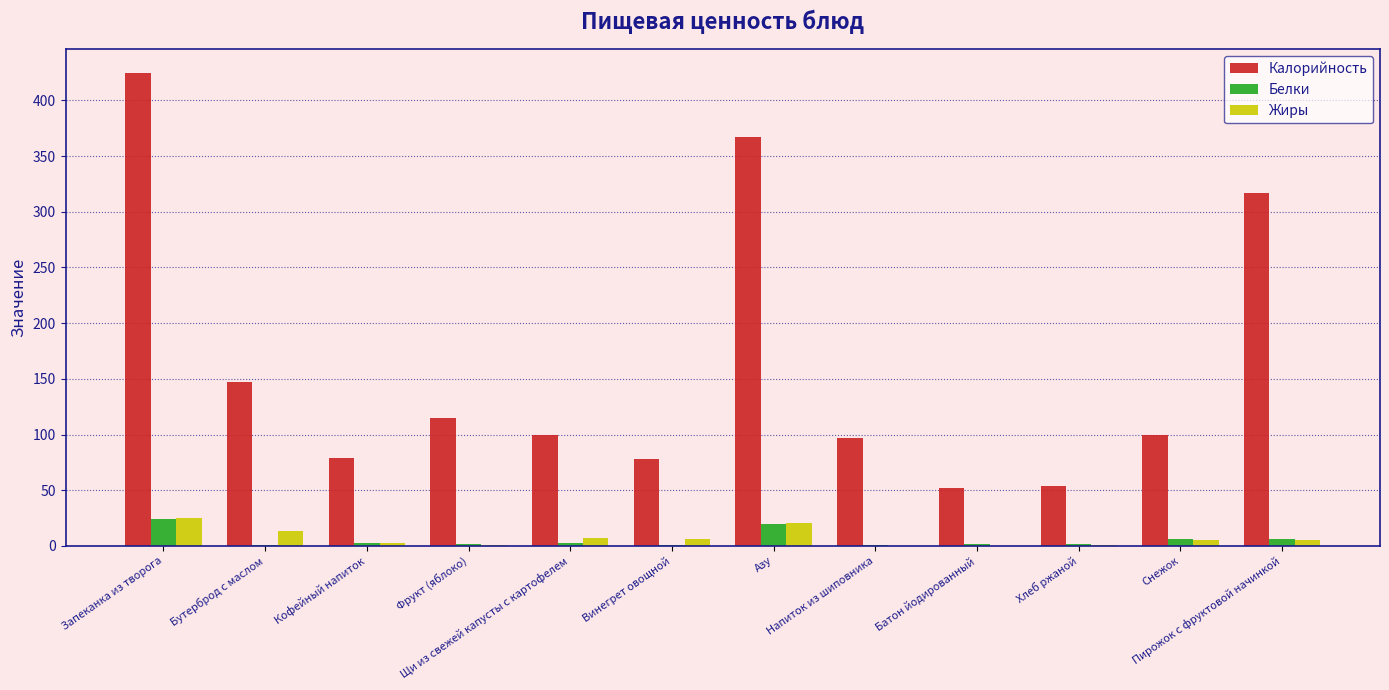

What is the spread (max minus min) of values at Кофейный напиток?

76.0